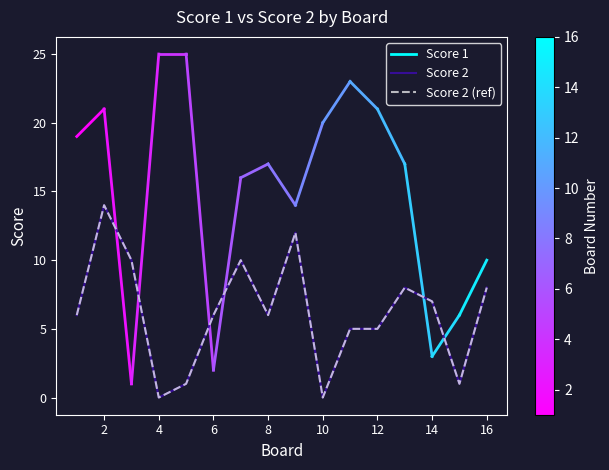

How many lines are shown in the chart?

2